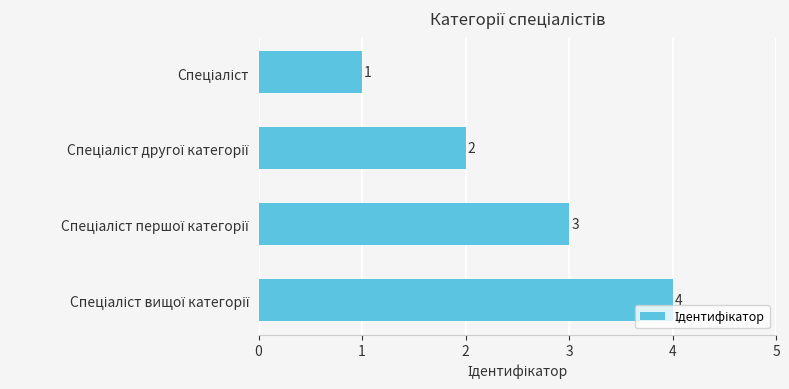

How many values are between 2 and 4?

3